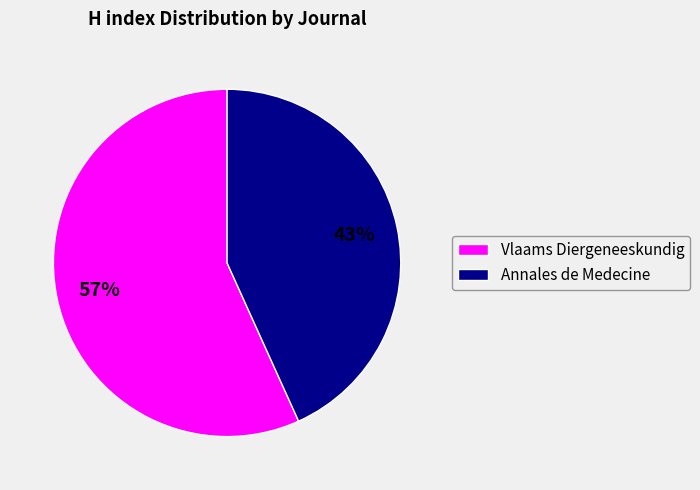

Which has a higher value, Vlaams Diergeneeskundig or Annales de Medecine?

Vlaams Diergeneeskundig